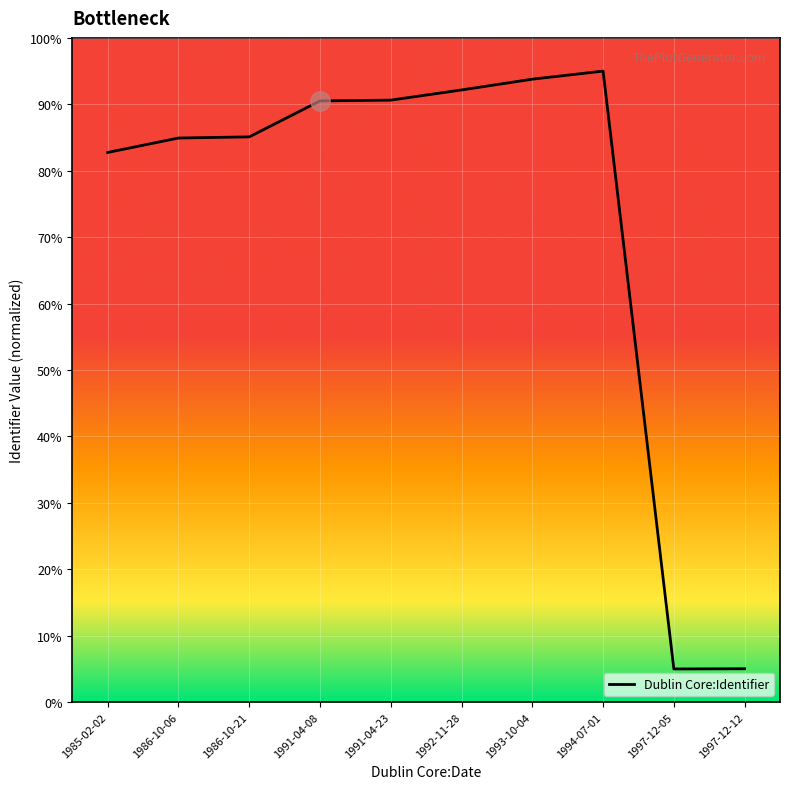

What is the sum of all values?

724.9